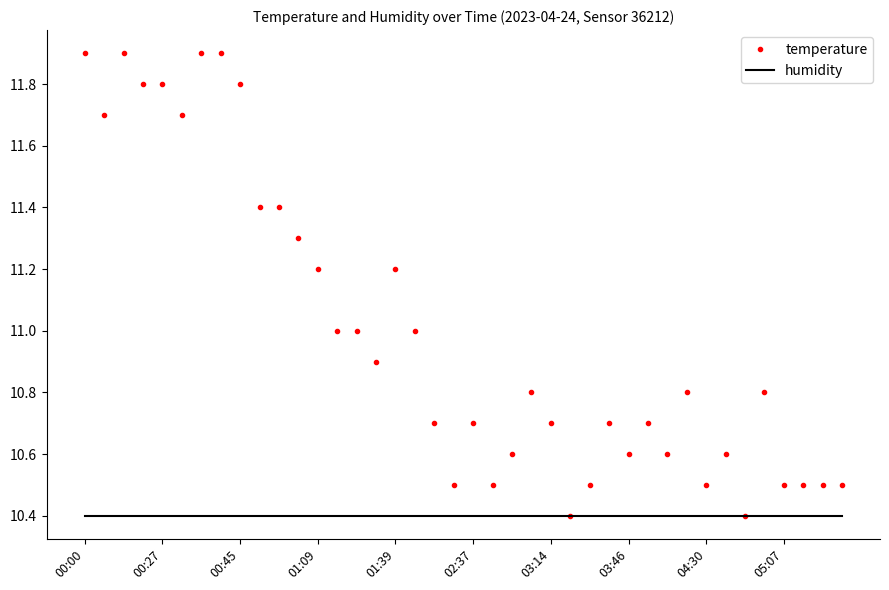

What are all the series names shown in the legend?

temperature, humidity